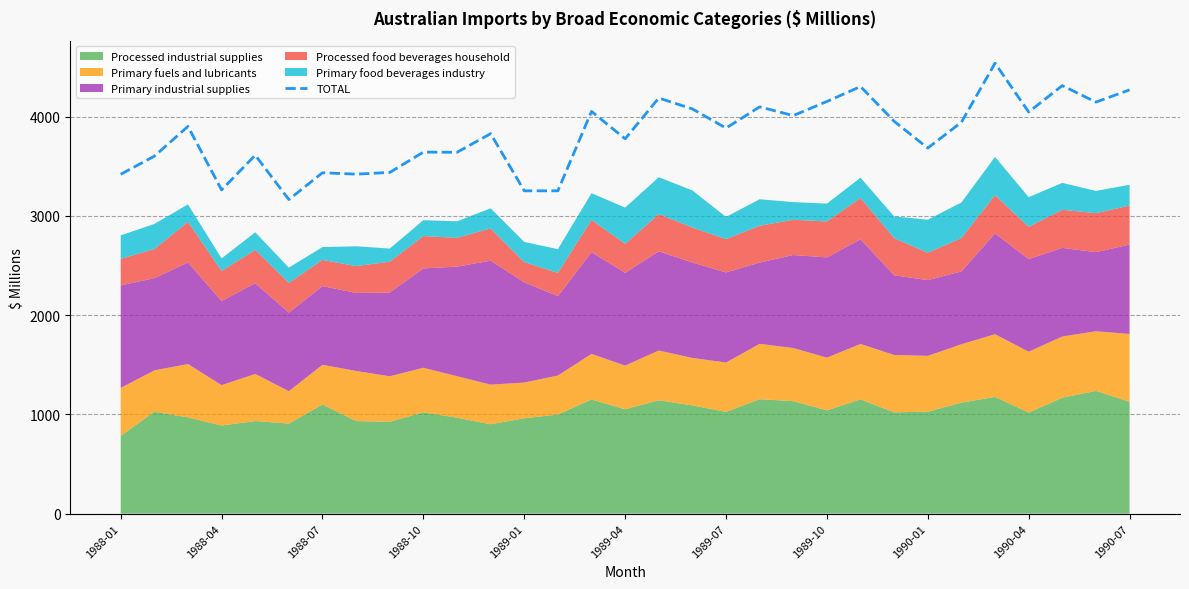

Does the chart display data point markers on the line(s)?

No